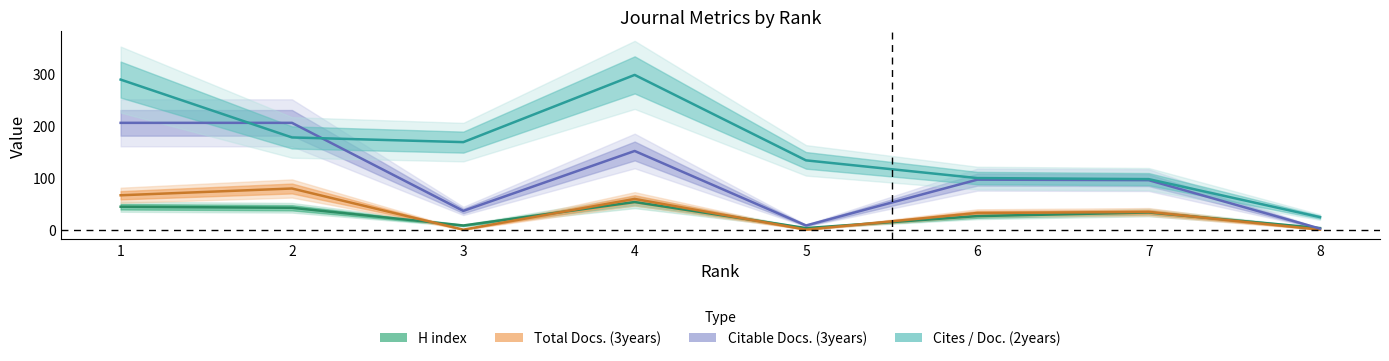

Between which two adjacent categories do Citable Docs. (3years) and H index first intersect?

7 and 8